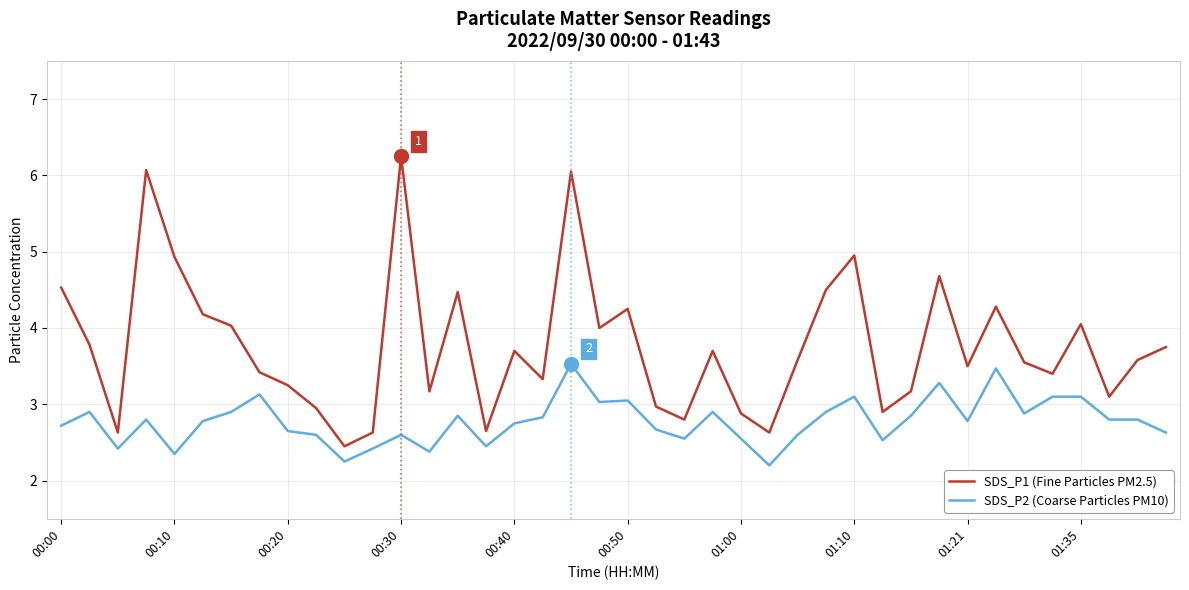

True or false: SDS_P2 (Coarse Particles PM10) and SDS_P1 (Fine Particles PM2.5) intersect in this chart.

False